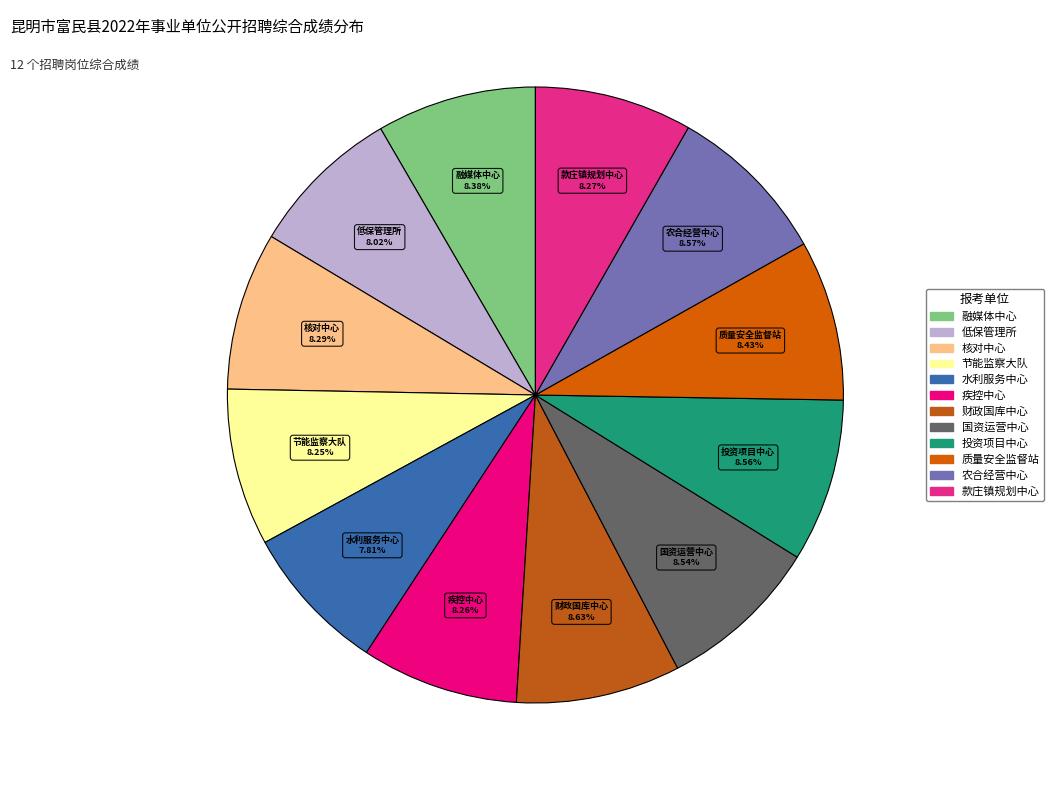

Count the number of slices in the pie.

12